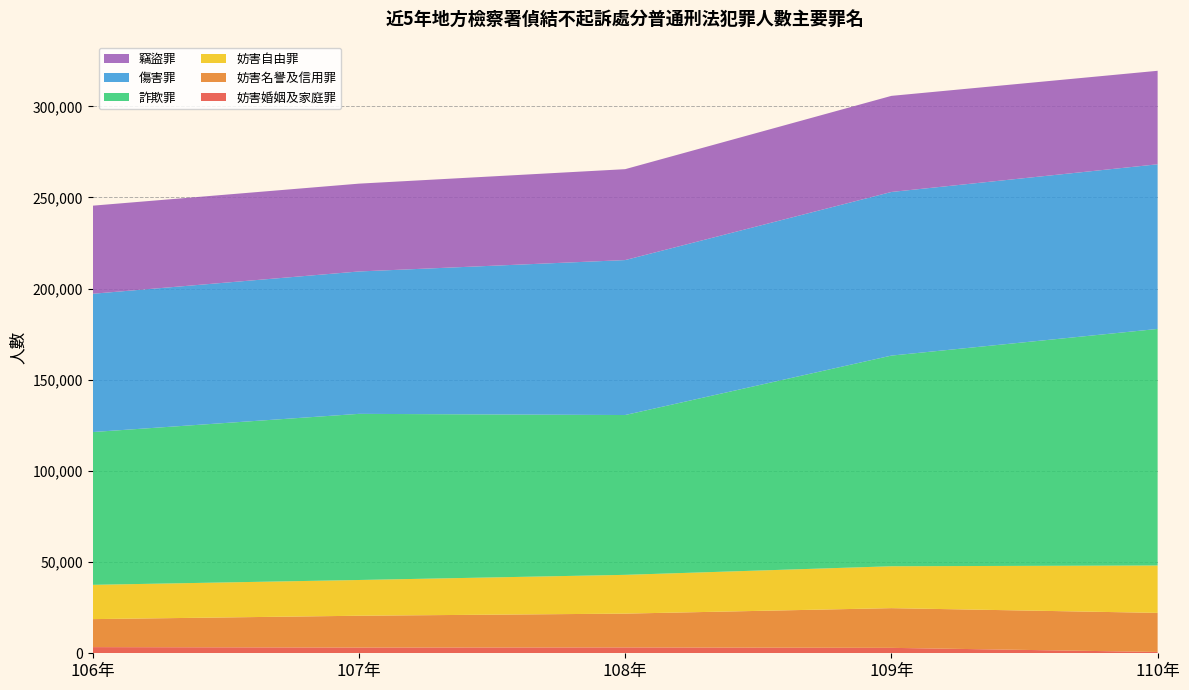

Reading left to right, what are all the values shown in this chart?

妨害婚姻及家庭罪: 106年=3381	107年=3147	108年=3219	109年=2979	110年=724
妨害名譽及信用罪: 106年=15353	107年=17442	108年=18535	109年=21774	110年=21431
妨害自由罪: 106年=18803	107年=19605	108年=21263	109年=22981	110年=26000
詐欺罪: 106年=83803	107年=91124	108年=87657	109年=115537	110年=129739
傷害罪: 106年=75847	107年=78096	108年=84988	109年=89749	110年=90312
竊盜罪: 106年=48313	107年=48168	108年=49860	109年=52704	110年=51277